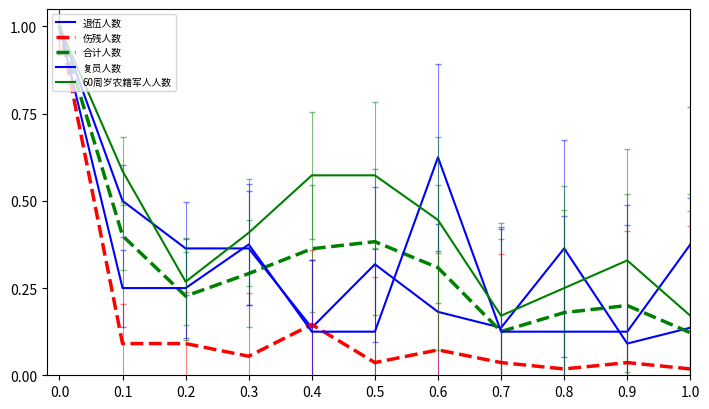

True or false: 合计人数 and 伤残人数 intersect in this chart.

False